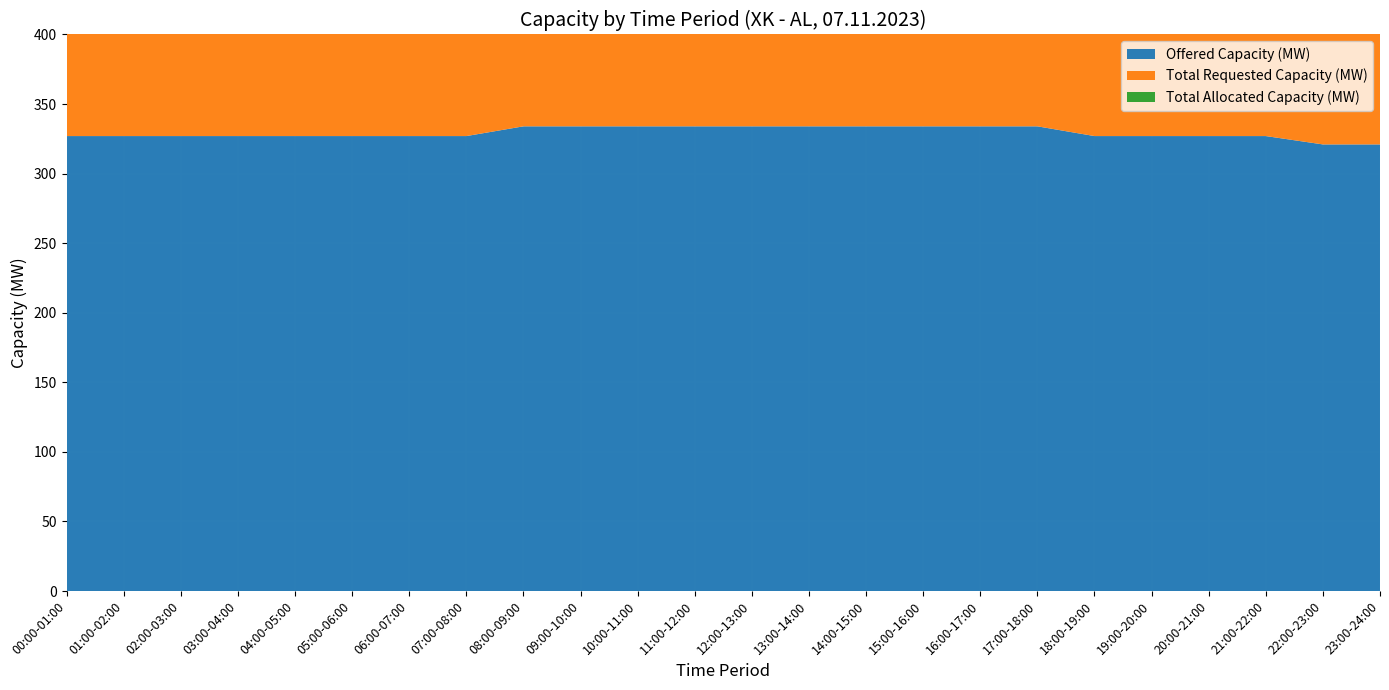

Reading left to right, transcribe all the data shown in this chart.

Offered Capacity (MW): 00:00-01:00=327	01:00-02:00=327	02:00-03:00=327	03:00-04:00=327	04:00-05:00=327	05:00-06:00=327	06:00-07:00=327	07:00-08:00=327	08:00-09:00=334	09:00-10:00=334	10:00-11:00=334	11:00-12:00=334	12:00-13:00=334	13:00-14:00=334	14:00-15:00=334	15:00-16:00=334	16:00-17:00=334	17:00-18:00=334	18:00-19:00=327	19:00-20:00=327	20:00-21:00=327	21:00-22:00=327	22:00-23:00=321	23:00-24:00=321
Total Requested Capacity (MW): 00:00-01:00=297	01:00-02:00=296	02:00-03:00=296	03:00-04:00=296	04:00-05:00=296	05:00-06:00=296	06:00-07:00=296	07:00-08:00=296	08:00-09:00=288	09:00-10:00=288	10:00-11:00=288	11:00-12:00=288	12:00-13:00=288	13:00-14:00=288	14:00-15:00=288	15:00-16:00=288	16:00-17:00=288	17:00-18:00=288	18:00-19:00=288	19:00-20:00=296	20:00-21:00=296	21:00-22:00=296	22:00-23:00=296	23:00-24:00=296
Total Allocated Capacity (MW): 00:00-01:00=297	01:00-02:00=296	02:00-03:00=296	03:00-04:00=296	04:00-05:00=296	05:00-06:00=296	06:00-07:00=296	07:00-08:00=296	08:00-09:00=288	09:00-10:00=288	10:00-11:00=288	11:00-12:00=288	12:00-13:00=288	13:00-14:00=288	14:00-15:00=288	15:00-16:00=288	16:00-17:00=288	17:00-18:00=288	18:00-19:00=288	19:00-20:00=296	20:00-21:00=296	21:00-22:00=296	22:00-23:00=296	23:00-24:00=296